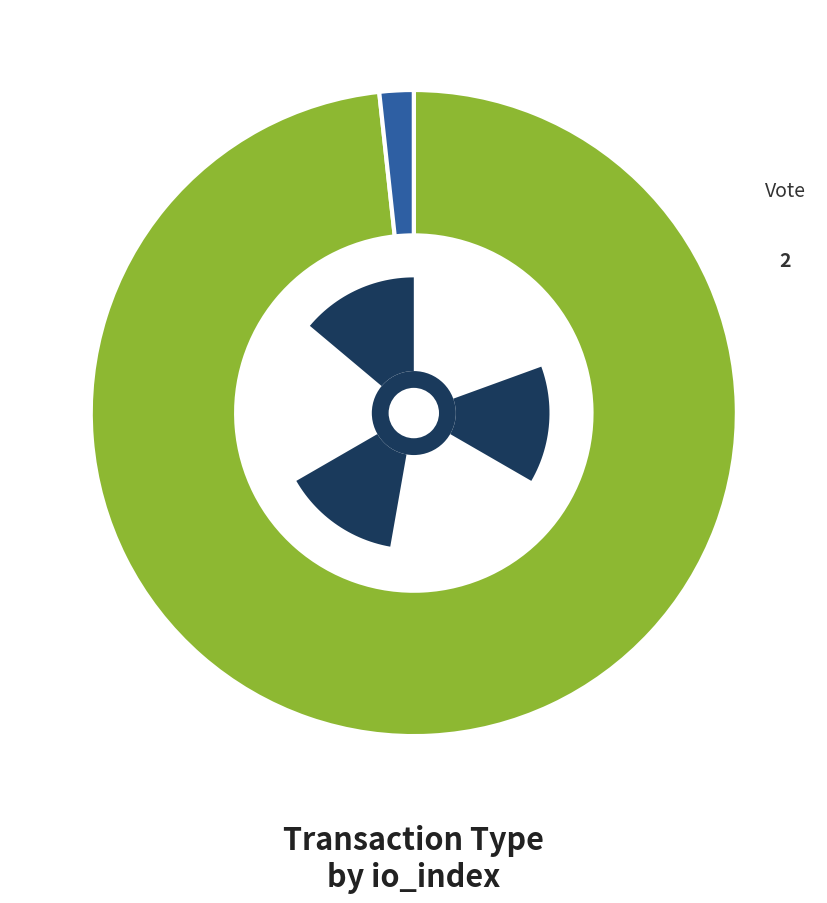

To the nearest percent, what is the difference between the Regular (io_index=115) and Vote (io_index=2) slice percentages?

97%